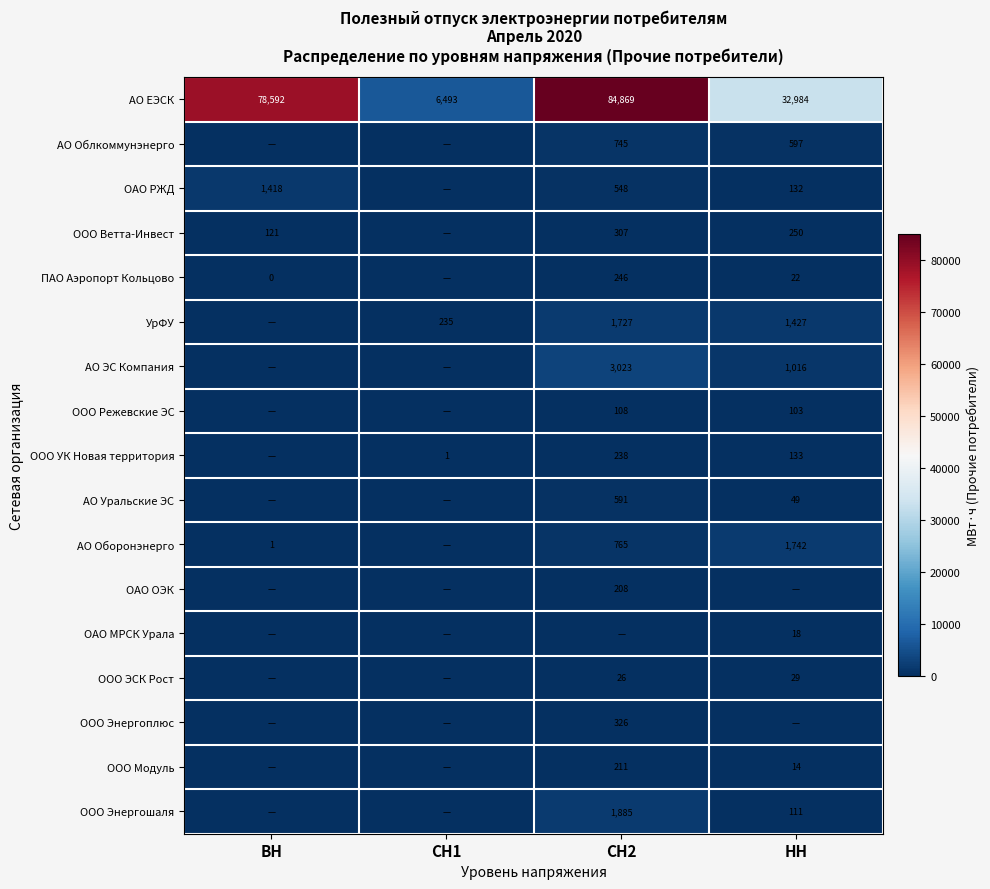

What is the maximum value shown in the chart?

84869.5